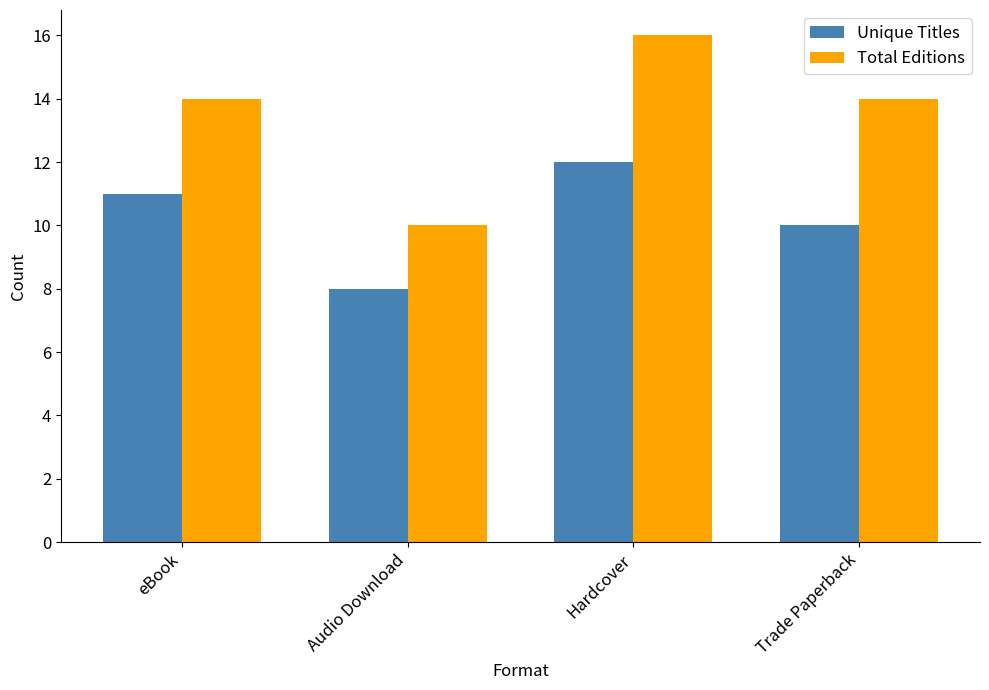

Are the bars horizontal?

No